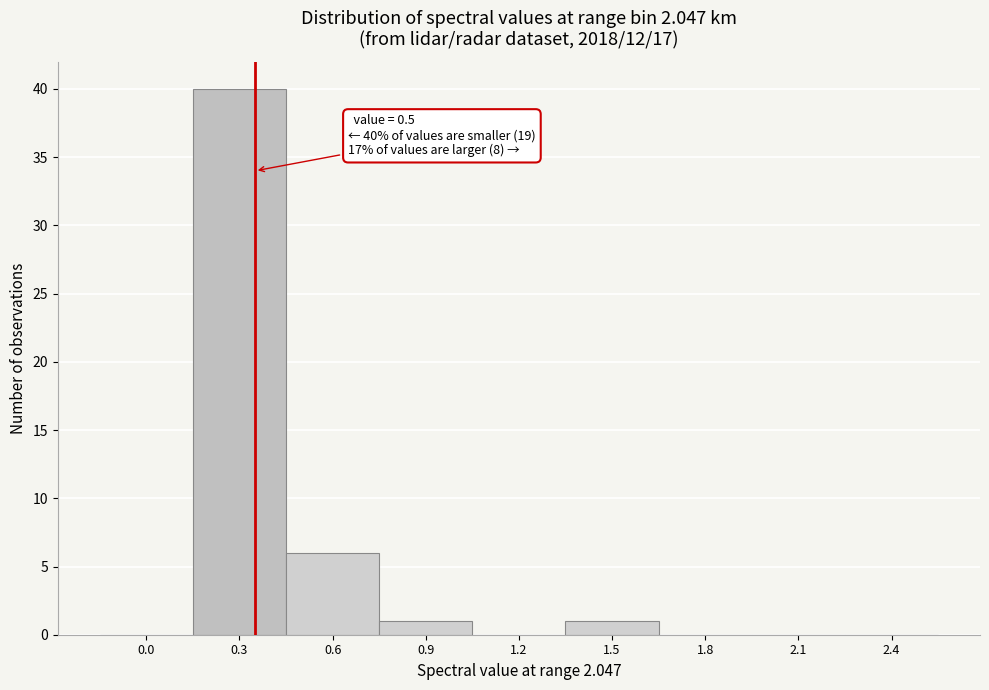

Reading left to right, transcribe all the data shown in this chart.

0.0=0	0.3=40	0.6=6	0.9=1	1.2=0	1.5=1	1.8=0	2.1=0	2.4=0